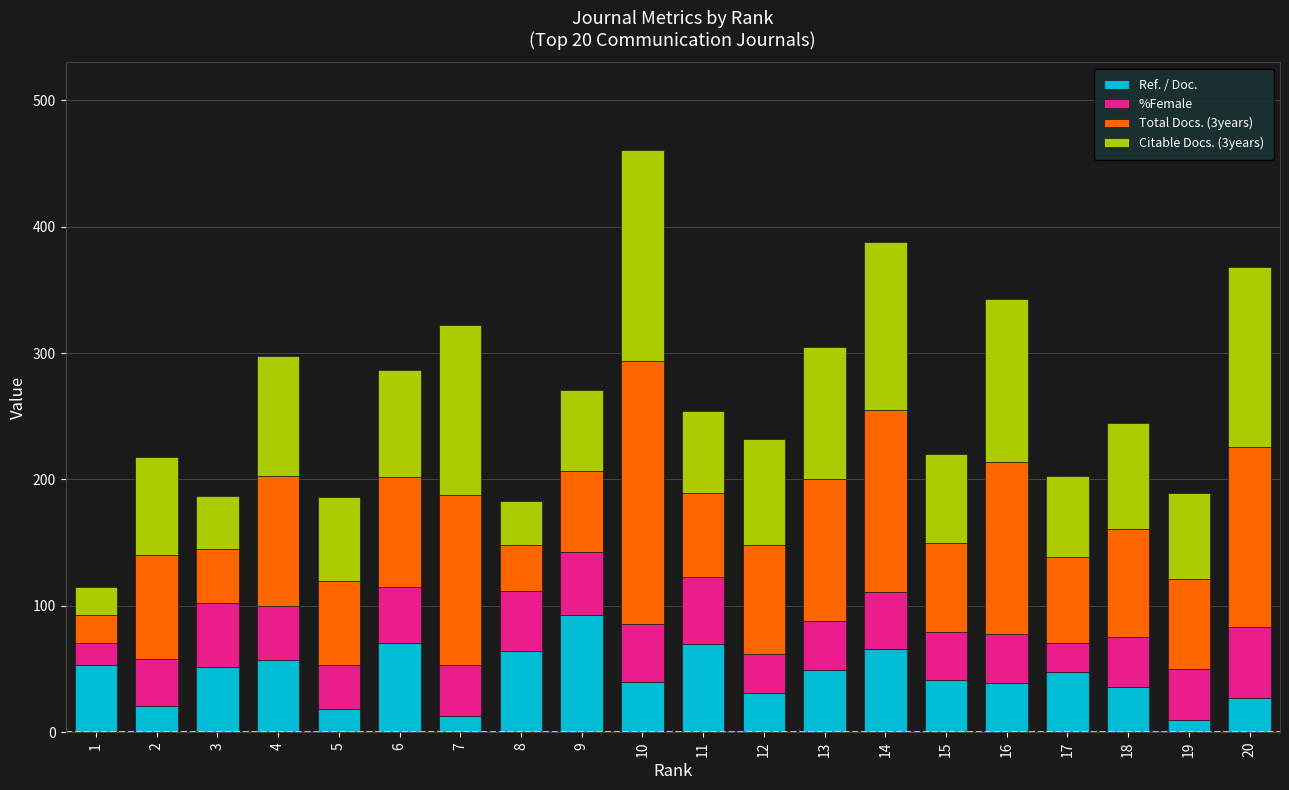

True or false: Ref. / Doc. has a value of 70 at 11.

True